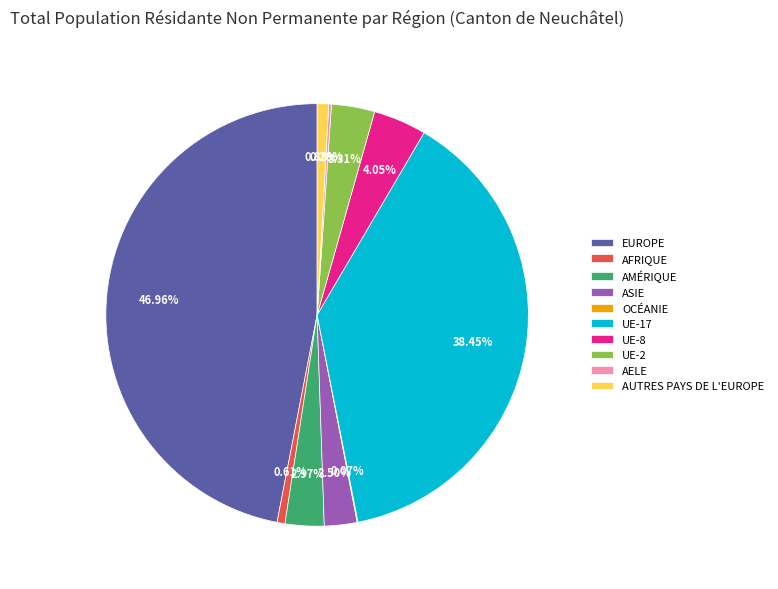

What is the ratio of the value at UE-17 to the value at ASIE?

15.4